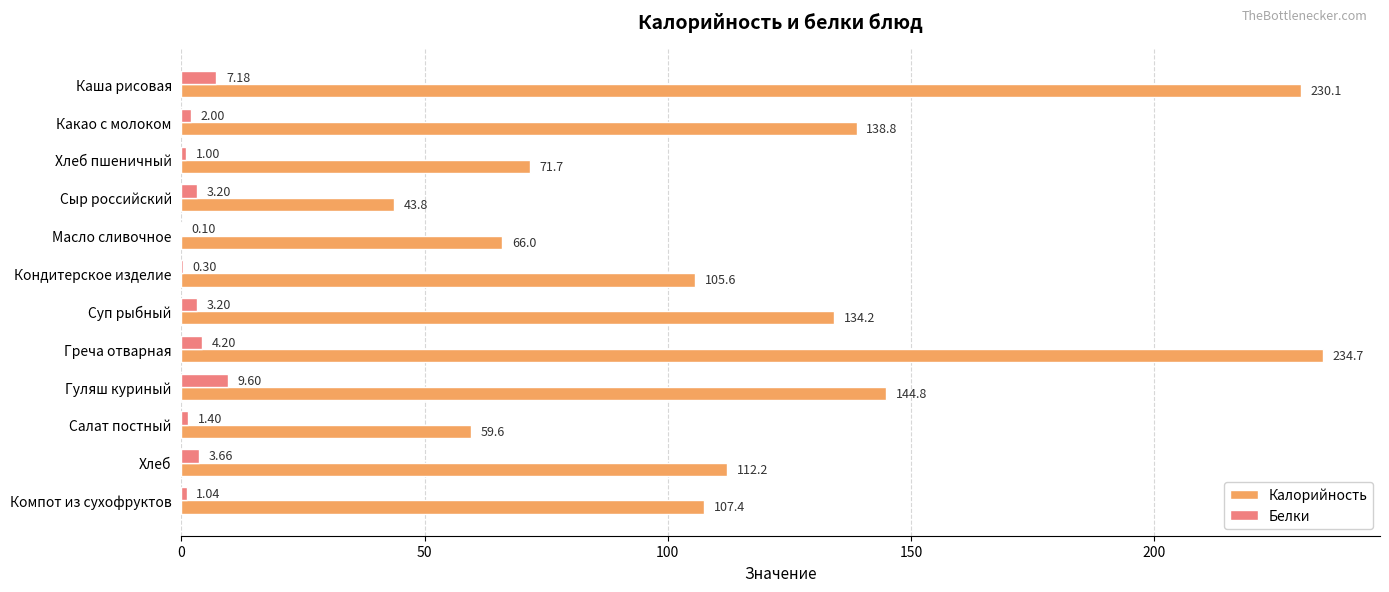

What is the sum of the Белки values at Греча отварная and Суп рыбный?

7.4